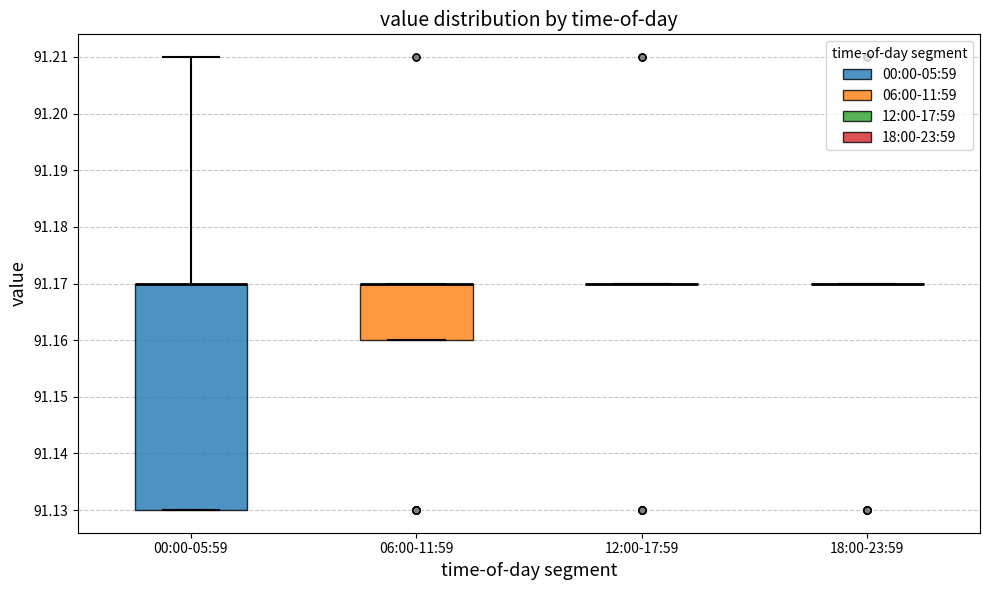

Reading left to right, read every box against the y-axis: the position of its median line, the range the box covers, and the ends of its whiskers. The values are not printed on the chart, so give them approximately, as read against the axis.

00:00-05:59: median 91.17 (drawn on the box's upper edge), box 91.13 to 91.17, whiskers 91.13 to 91.21
06:00-11:59: median 91.17 (drawn on the box's upper edge), box 91.16 to 91.17, whiskers 91.16 to 91.17
12:00-17:59: box collapsed to a line at 91.17, whiskers 91.17 to 91.17
18:00-23:59: box collapsed to a line at 91.17, whiskers 91.17 to 91.17